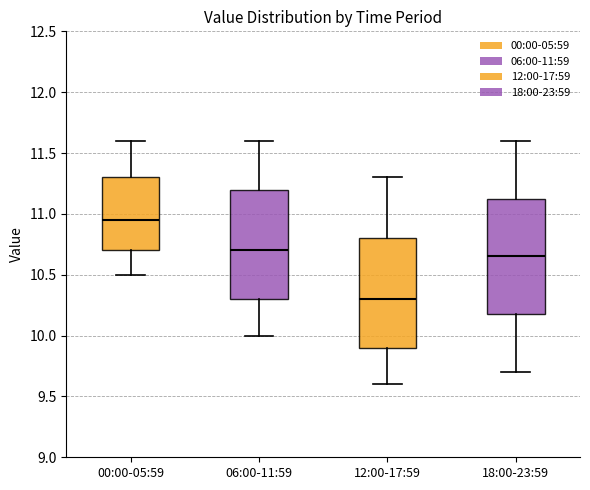

Where does the upper whisker of the box for 06:00-11:59 end on the y-axis? The values are not printed on the chart, so give them approximately, as read against the axis.

11.60